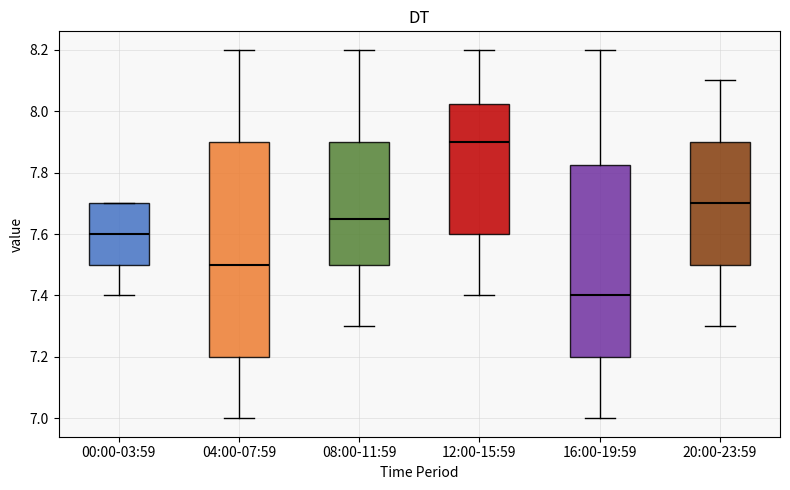

Reading left to right, transcribe this box plot: for each box, give where its median line is, the range the box spans, and where its two whiskers end, as read against the y-axis. The values are not printed on the chart, so give them approximately, as read against the axis.

00:00-03:59: median 7.60, box 7.50 to 7.70, whiskers 7.40 to 7.70
04:00-07:59: median 7.50, box 7.20 to 7.90, whiskers 7.00 to 8.20
08:00-11:59: median 7.66, box 7.50 to 7.90, whiskers 7.30 to 8.20
12:00-15:59: median 7.90, box 7.60 to 8.02, whiskers 7.40 to 8.20
16:00-19:59: median 7.40, box 7.20 to 7.82, whiskers 7.00 to 8.20
20:00-23:59: median 7.70, box 7.50 to 7.90, whiskers 7.30 to 8.10